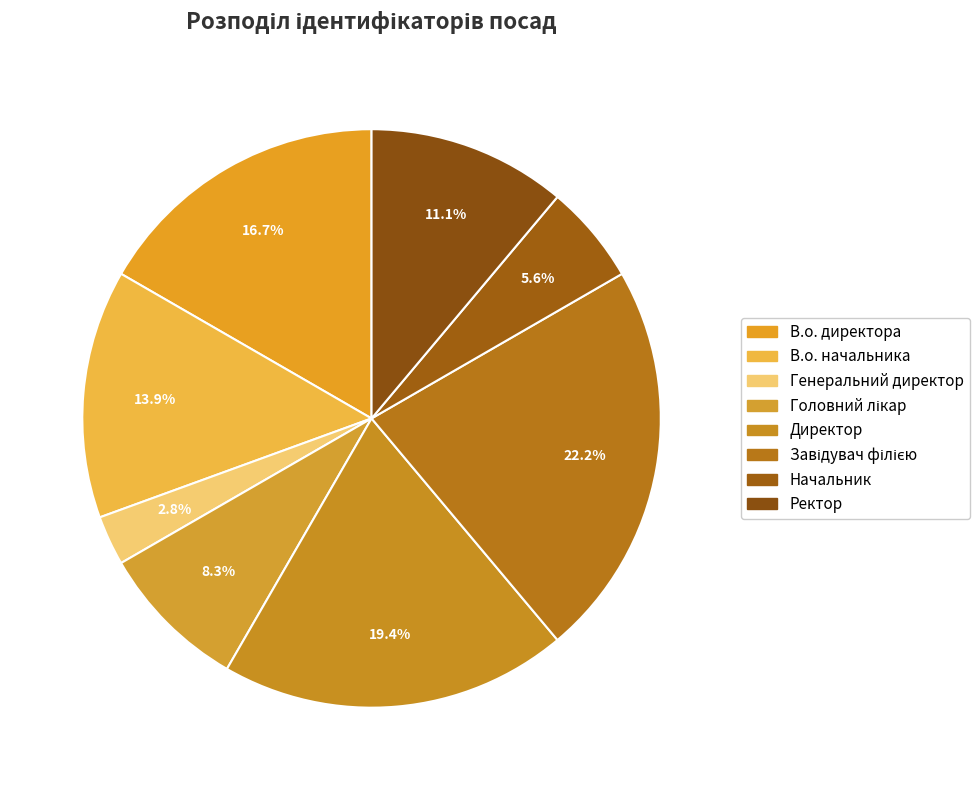

How many slices are in this pie chart?

8